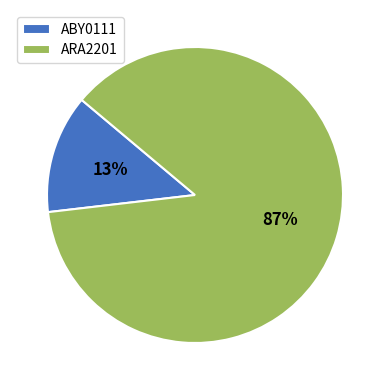

Is the sum of ARA2201 and ABY0111 greater than half?

Yes